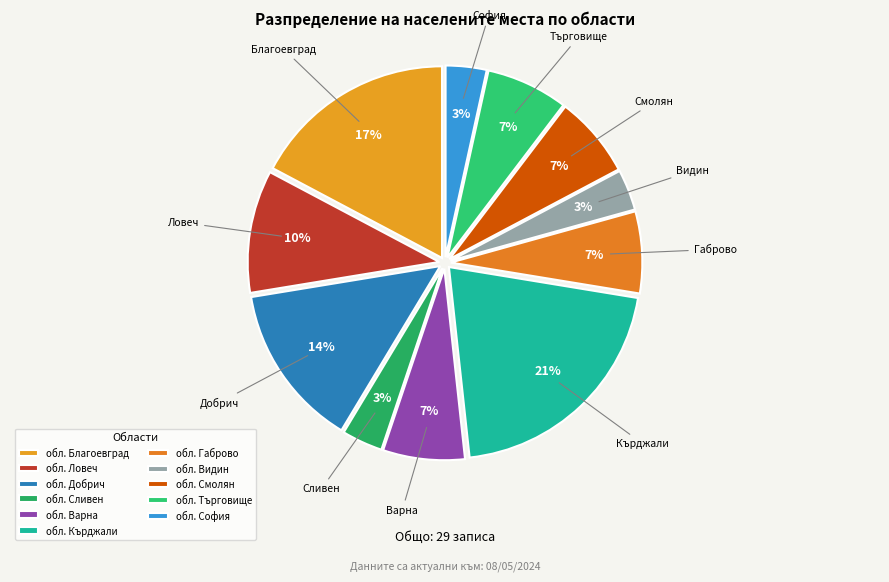

What percentage is the обл. Благоевград slice, to the nearest percent?

17%